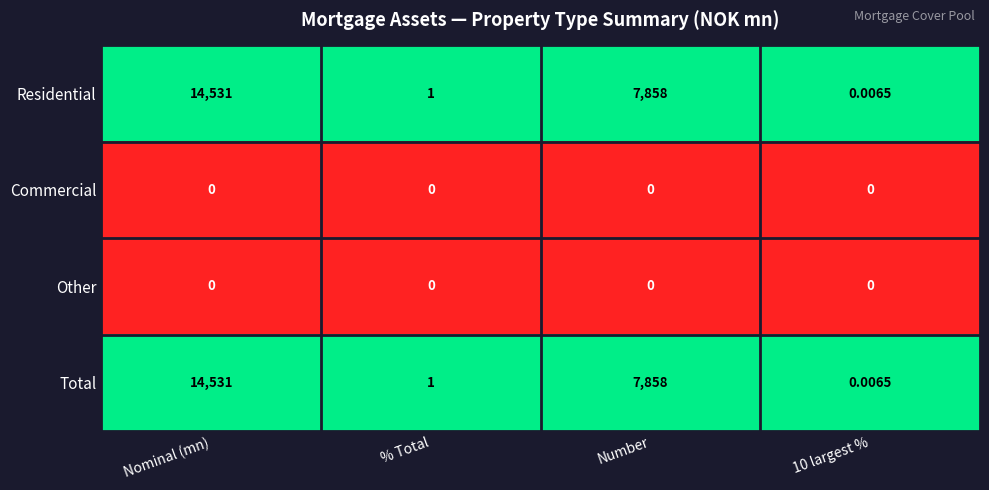

At how many categories does at least one series exceed 0?

4